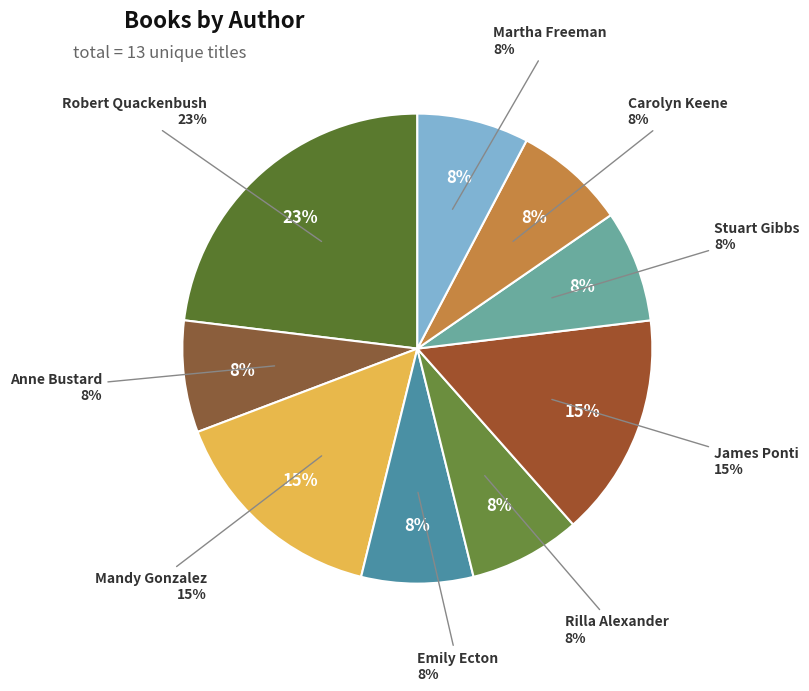

What percentage do Martha Freeman (434454889) and Carolyn Keene (1797917) together represent?

15.4%